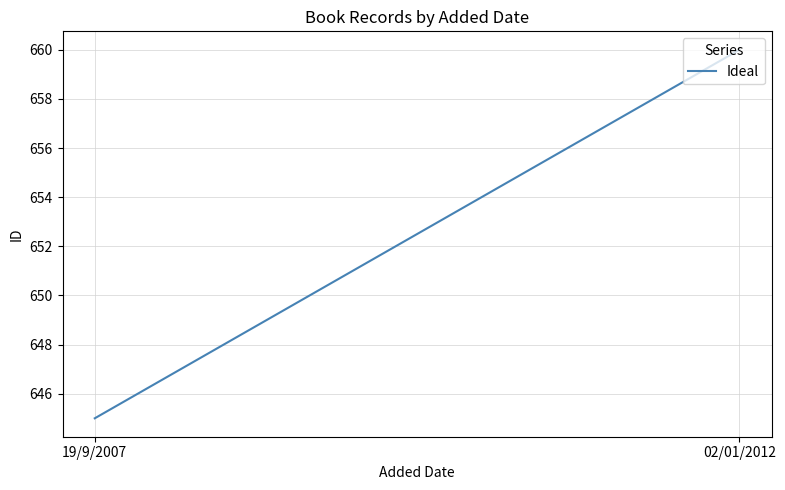

What is the change in value from 19/9/2007 to 02/01/2012?

+15